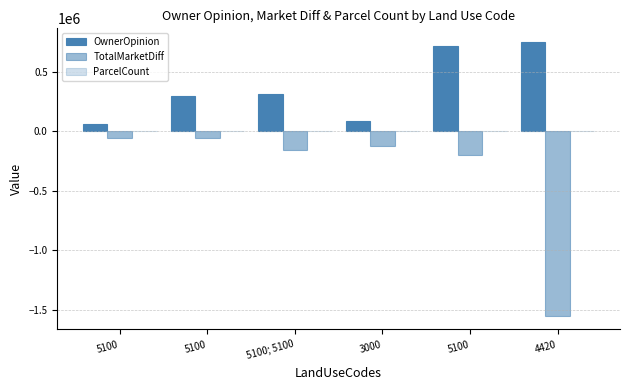

How many values in the TotalMarketDiff series exceed -126300?

2